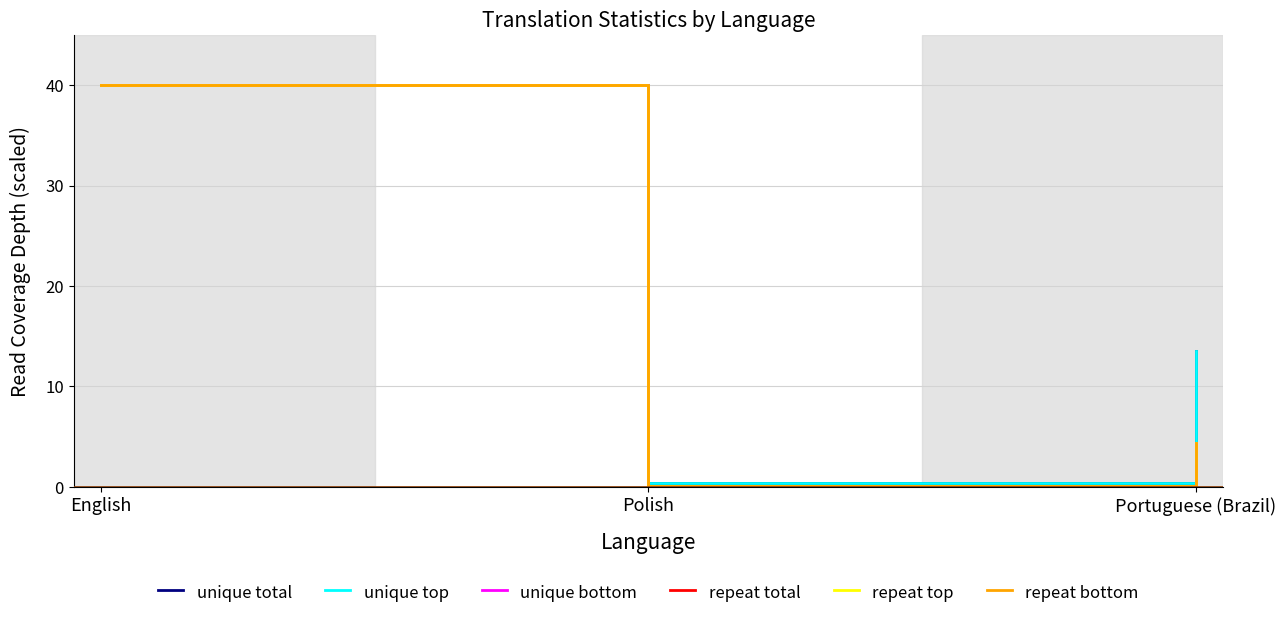

What is the highest value of the repeat bottom series?

40.0